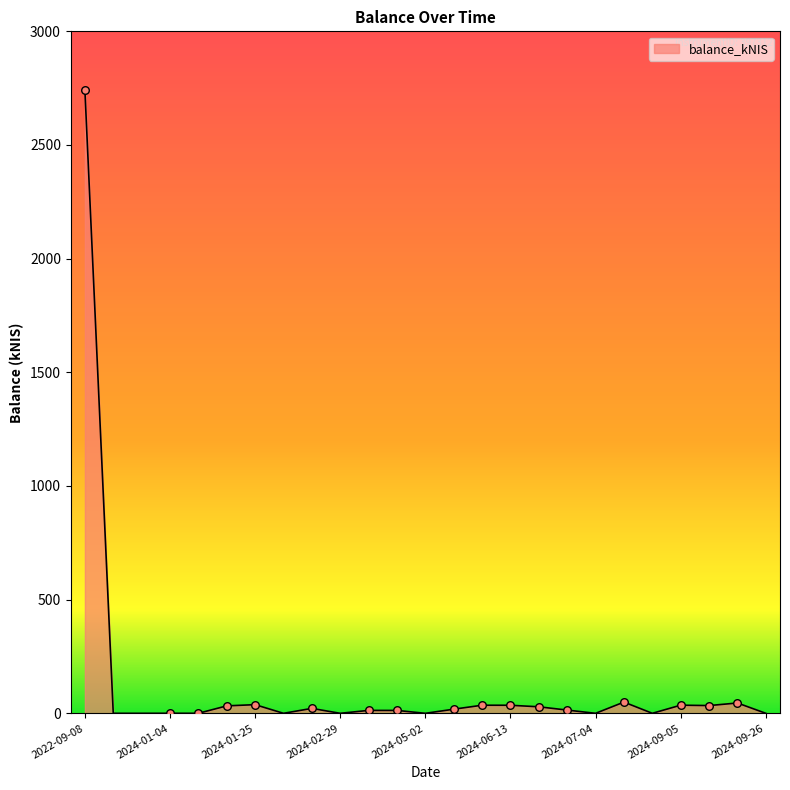

What is the maximum value shown in the chart?

2742.2